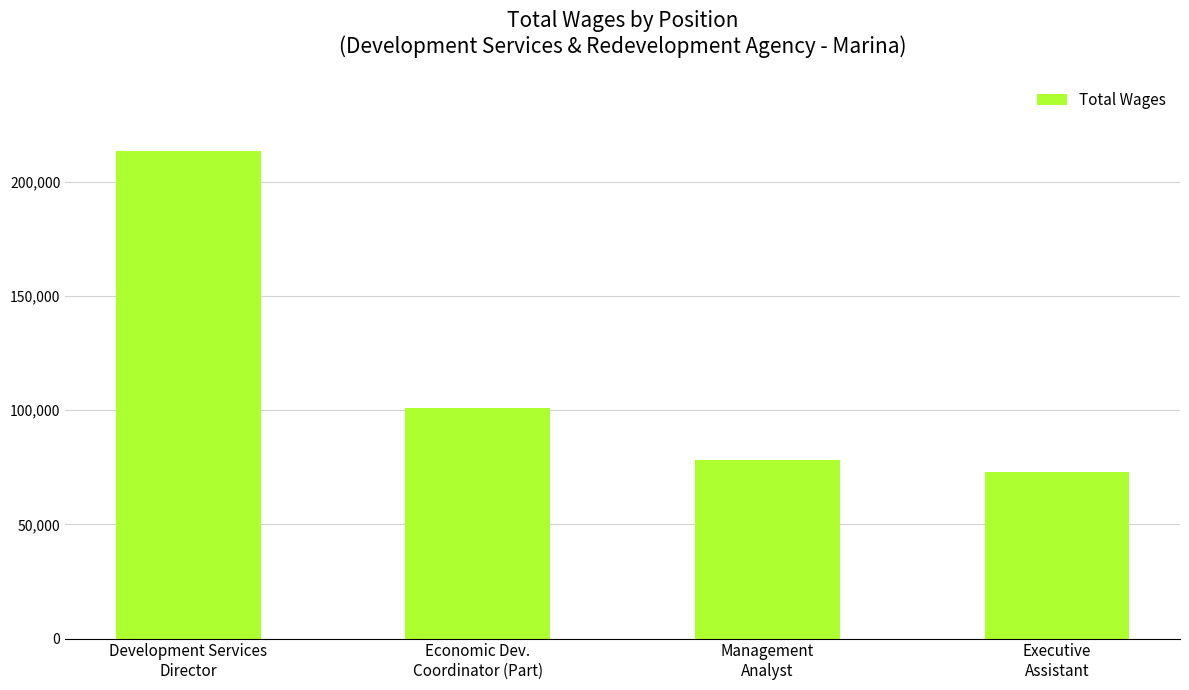

What is the difference between the maximum and minimum values?

140430